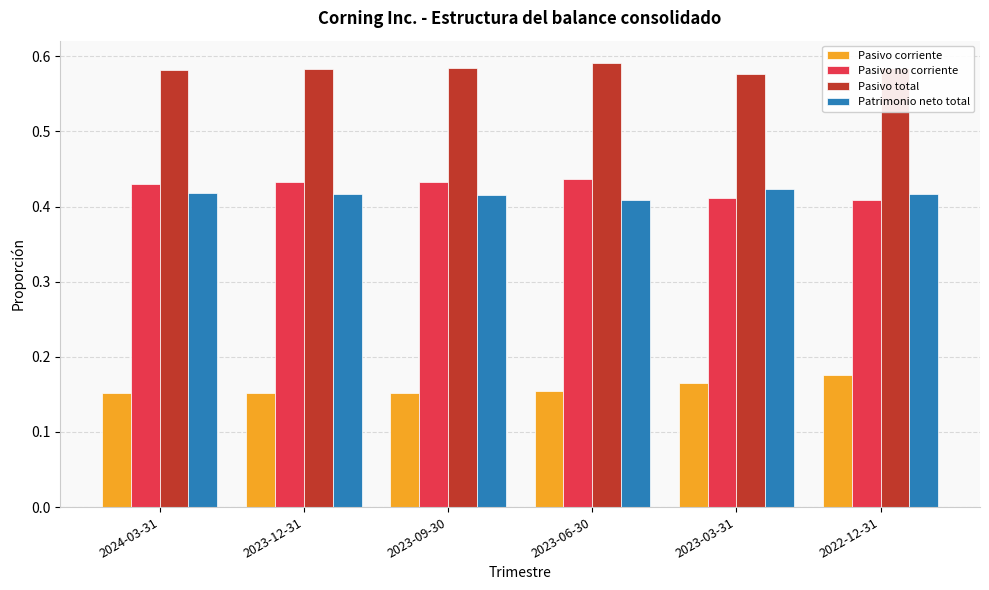

What is the label of the 2nd bar from the left?

2023-12-31